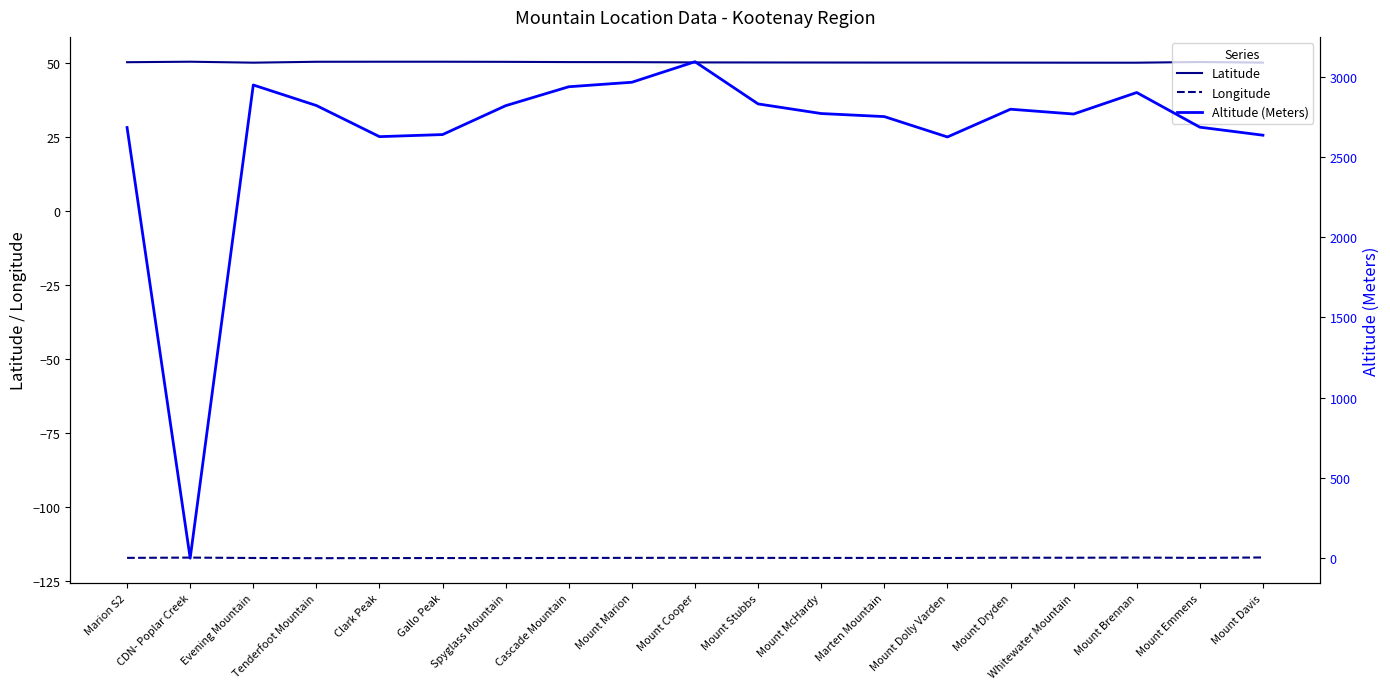

Which series has the largest total across all categories?

Altitude (Meters)